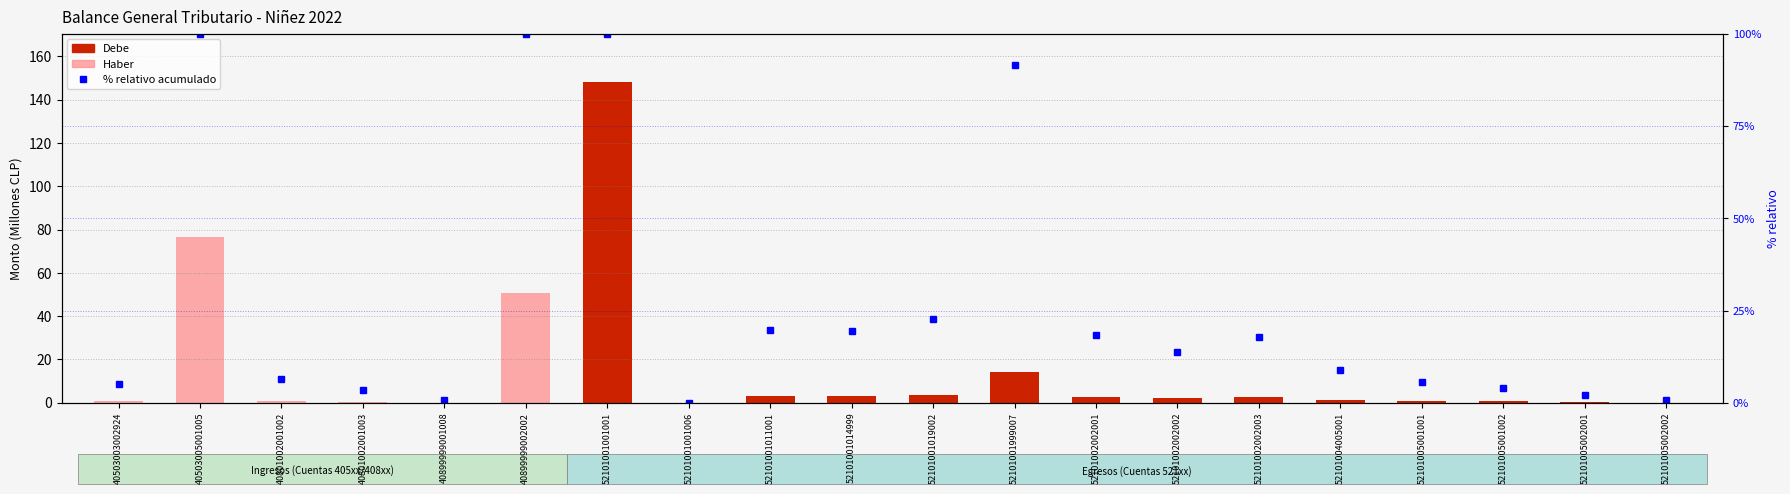

Between 52101002002003 and 52101001014999, which is larger?

52101001014999